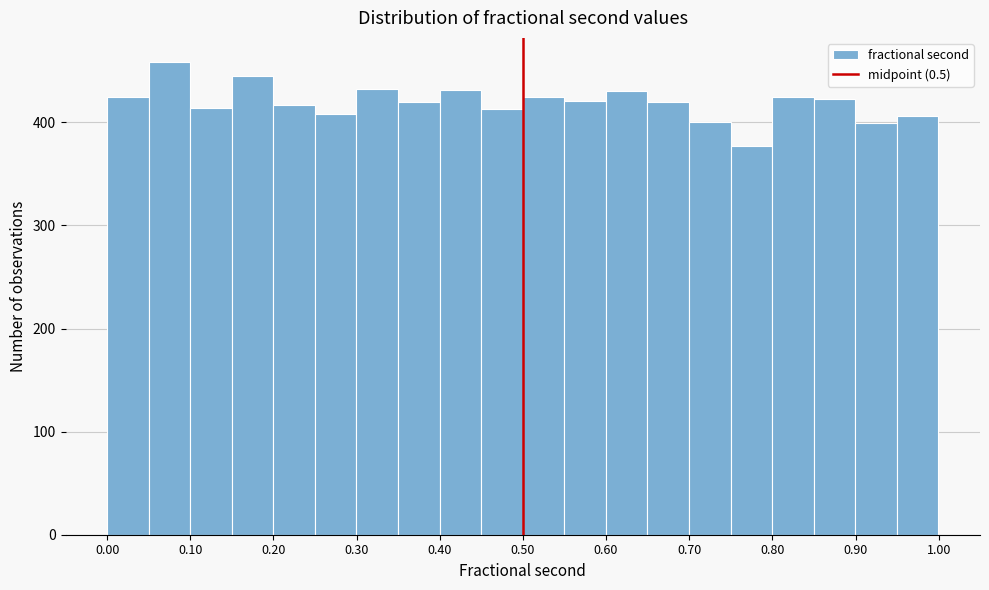

Reading left to right, list every bar in this chart as the range it spans on the x-axis followed by its height. Neither the bar edges nor the heights are printed on the chart, so give them approximately, as read against the axes.

0.00 to 0.05: 430
0.05 to 0.10: 460
0.10 to 0.15: 410
0.15 to 0.20: 450
0.20 to 0.25: 420
0.25 to 0.30: 410
0.30 to 0.35: 430
0.35 to 0.40: 420
0.40 to 0.45: 430
0.45 to 0.50: 410
0.50 to 0.55: 430
0.55 to 0.60: 420
0.60 to 0.65: 430
0.65 to 0.70: 420
0.70 to 0.75: 400
0.75 to 0.80: 380
0.80 to 0.85: 430
0.85 to 0.90: 420
0.90 to 0.95: 400
0.95 to 1.00: 410